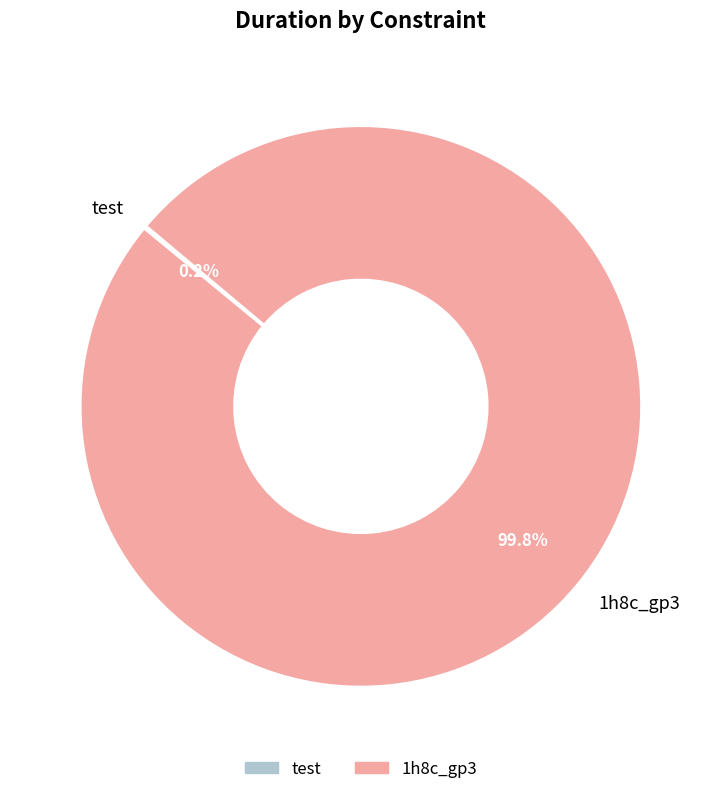

What is the majority slice?

1h8c_gp3